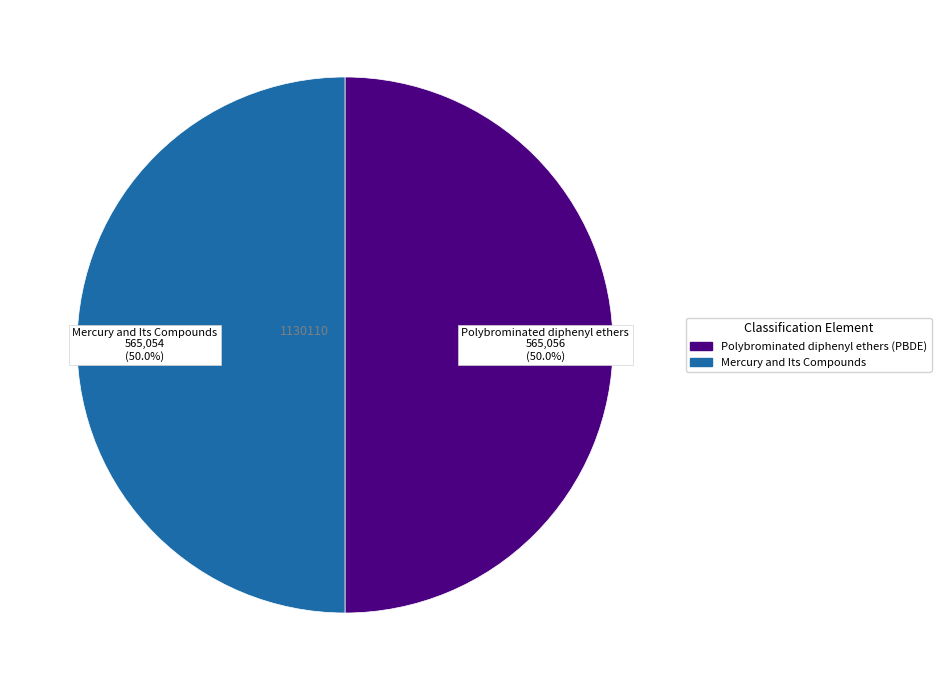

How much of the chart is everything except Mercury and Its Compounds?

50.0%